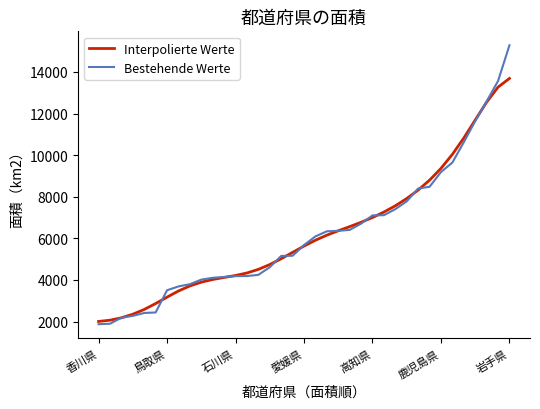

What is the minimum value for Interpolierte Werte?

2008.3